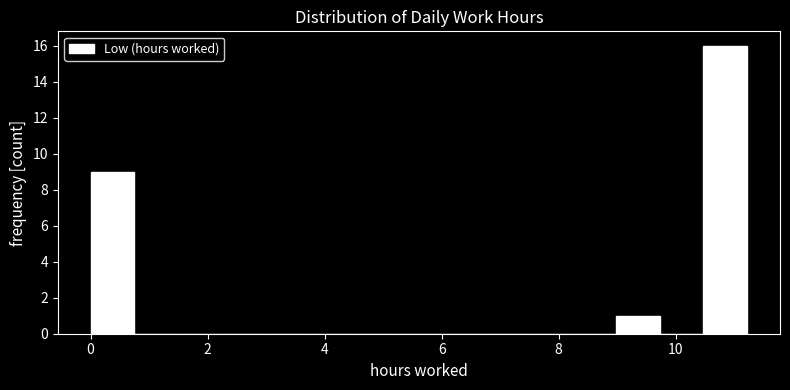

Around what value on the x-axis is the tallest bar? Give the approximate position of its centre, as read against the axis.

10.8